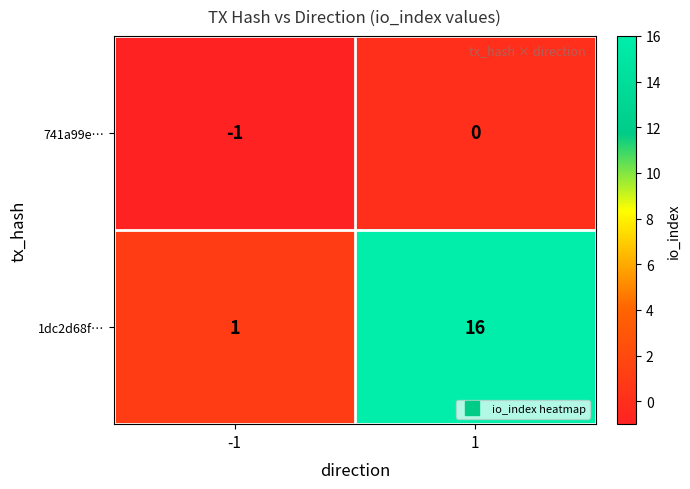

Which series has the largest range (max minus min)?

1dc2d68f…